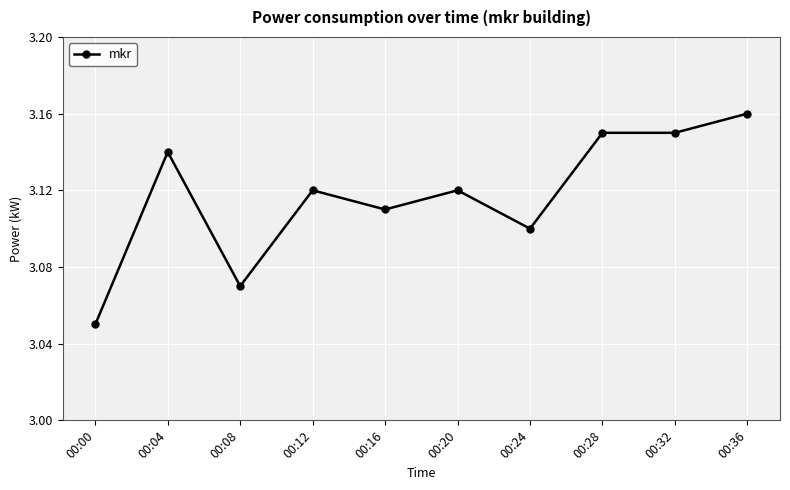

True or false: there are more than 1 points higher than both neighbors.

True